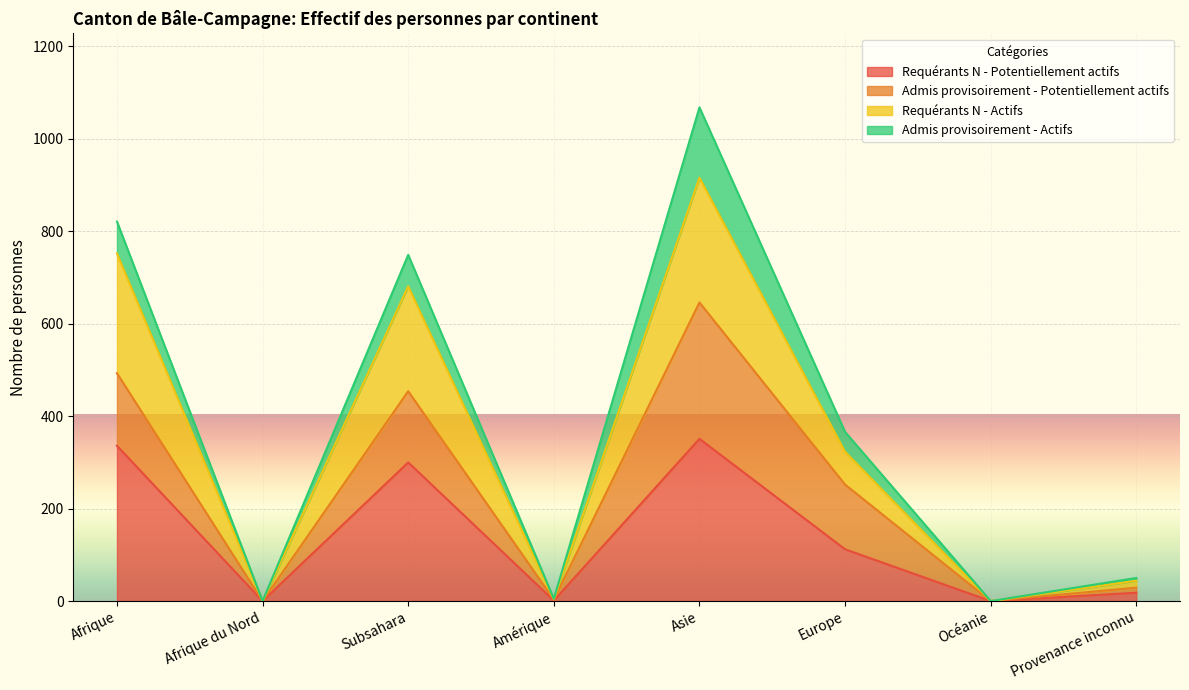

What is the maximum value for Requérants N - Potentiellement actifs?

351